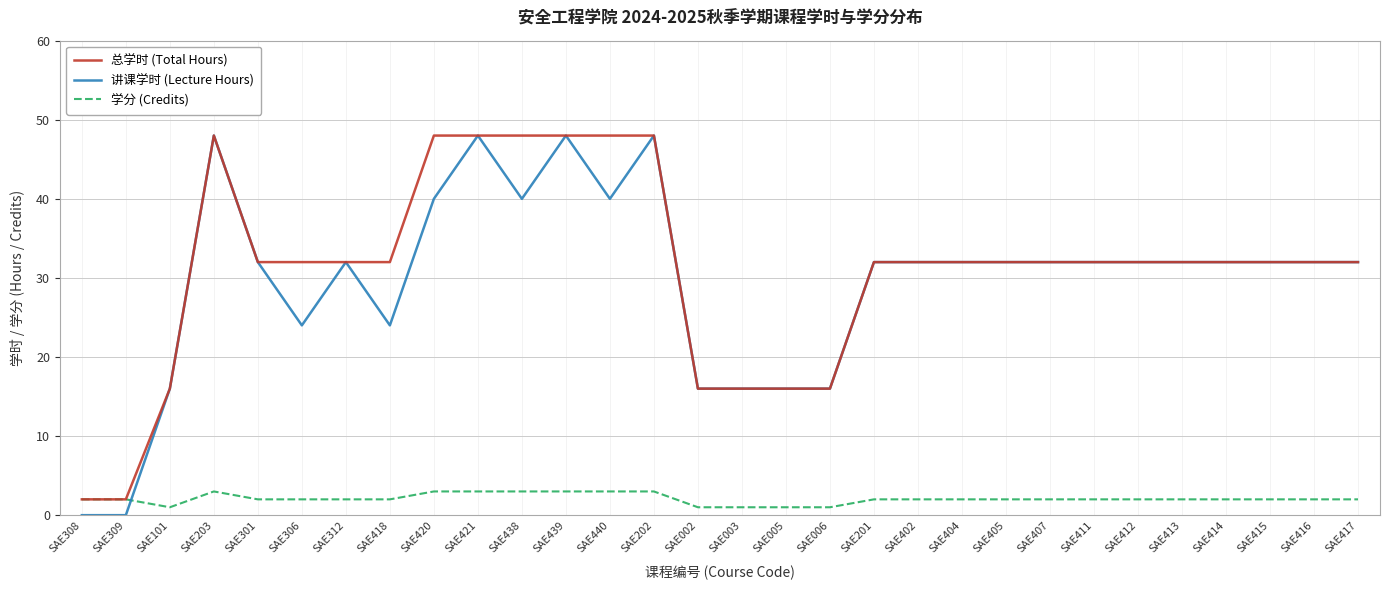

At SAE440, list the series in order from largest to smallest.

总学时 (Total Hours), 讲课学时 (Lecture Hours), 学分 (Credits)